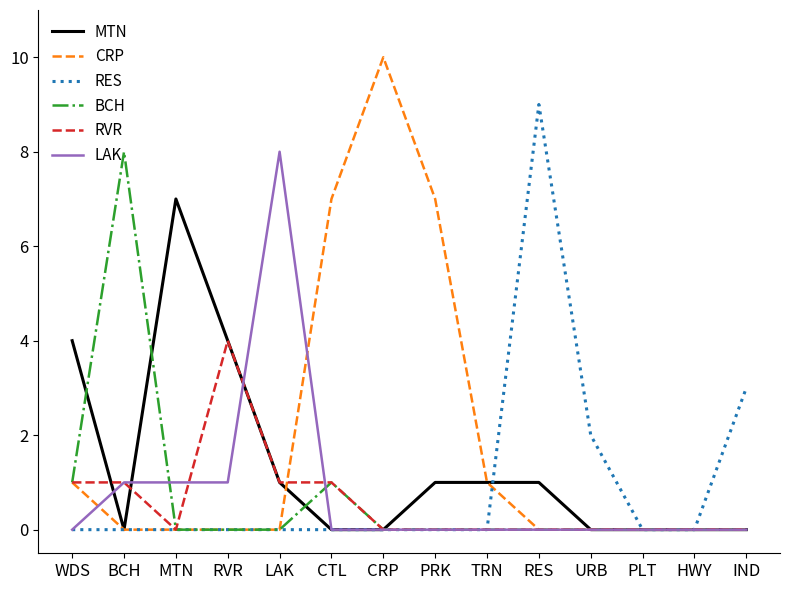

What are all the series names shown in the legend?

MTN, CRP, RES, BCH, RVR, LAK